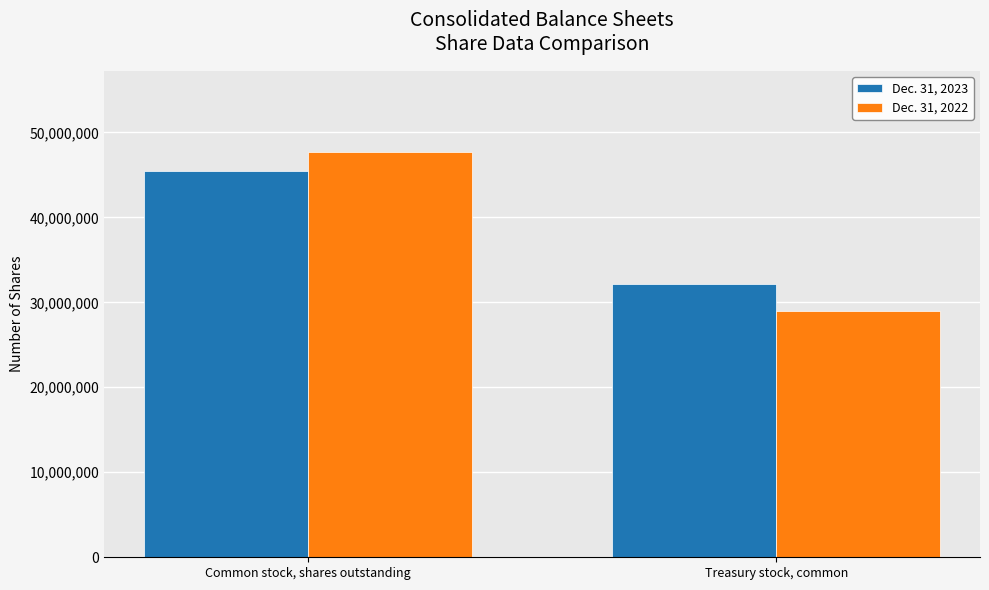

Are the bars horizontal?

No